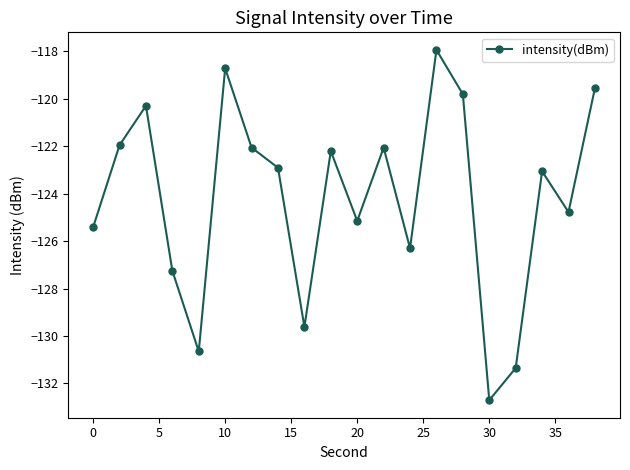

What is the maximum value shown in the chart?

-117.9